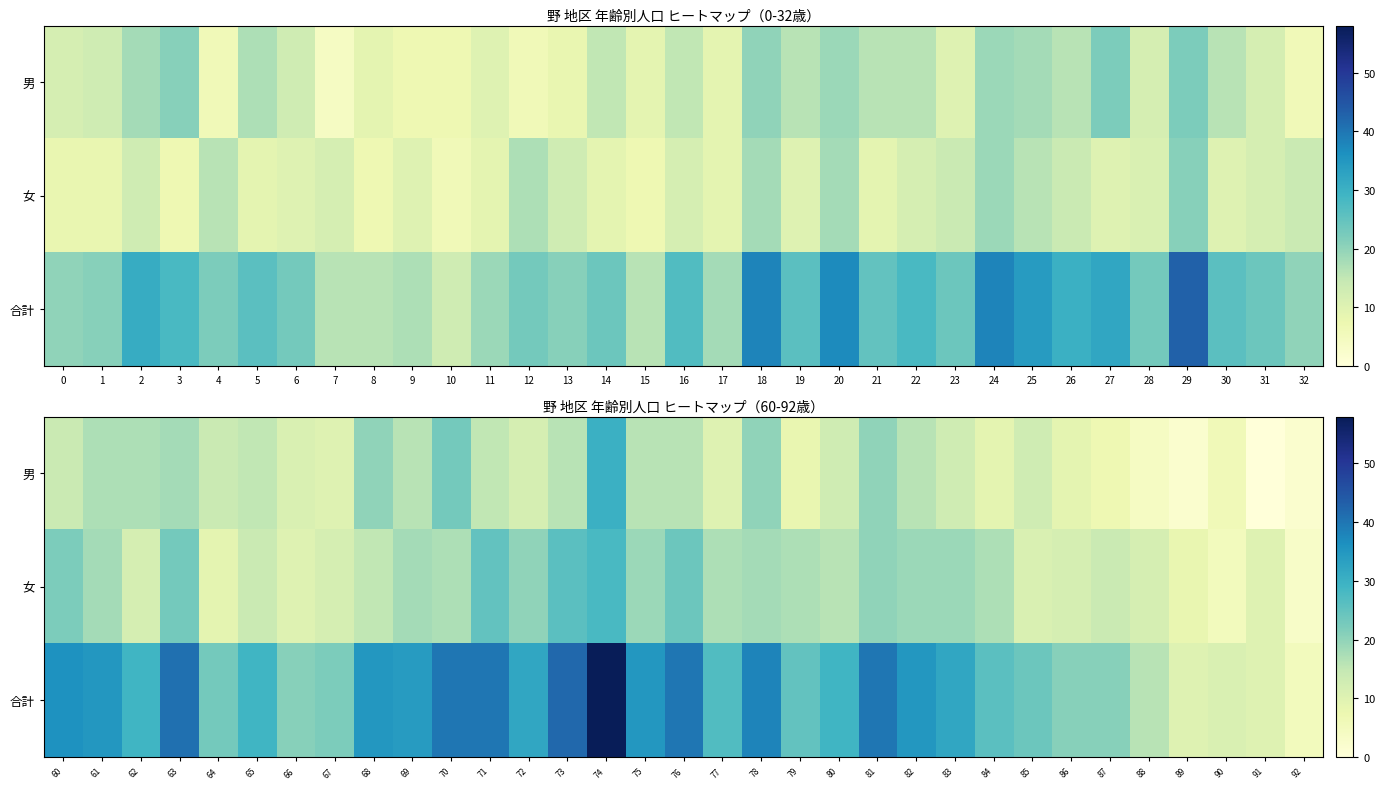

What is the spread (max minus min) of values at 83?

19